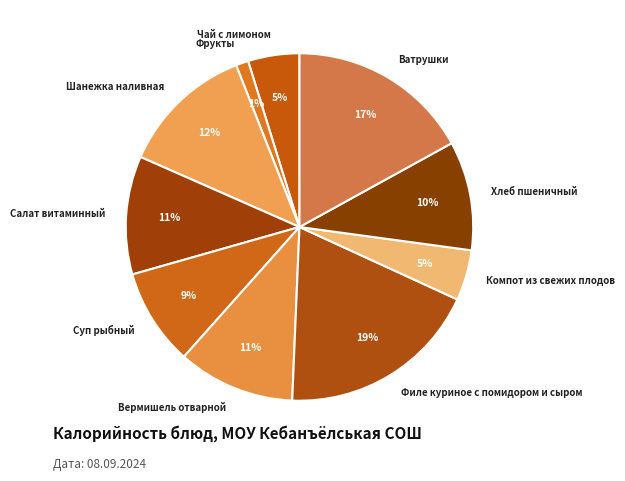

Is the sum of Компот из свежих плодов and Шанежка наливная greater than half?

No